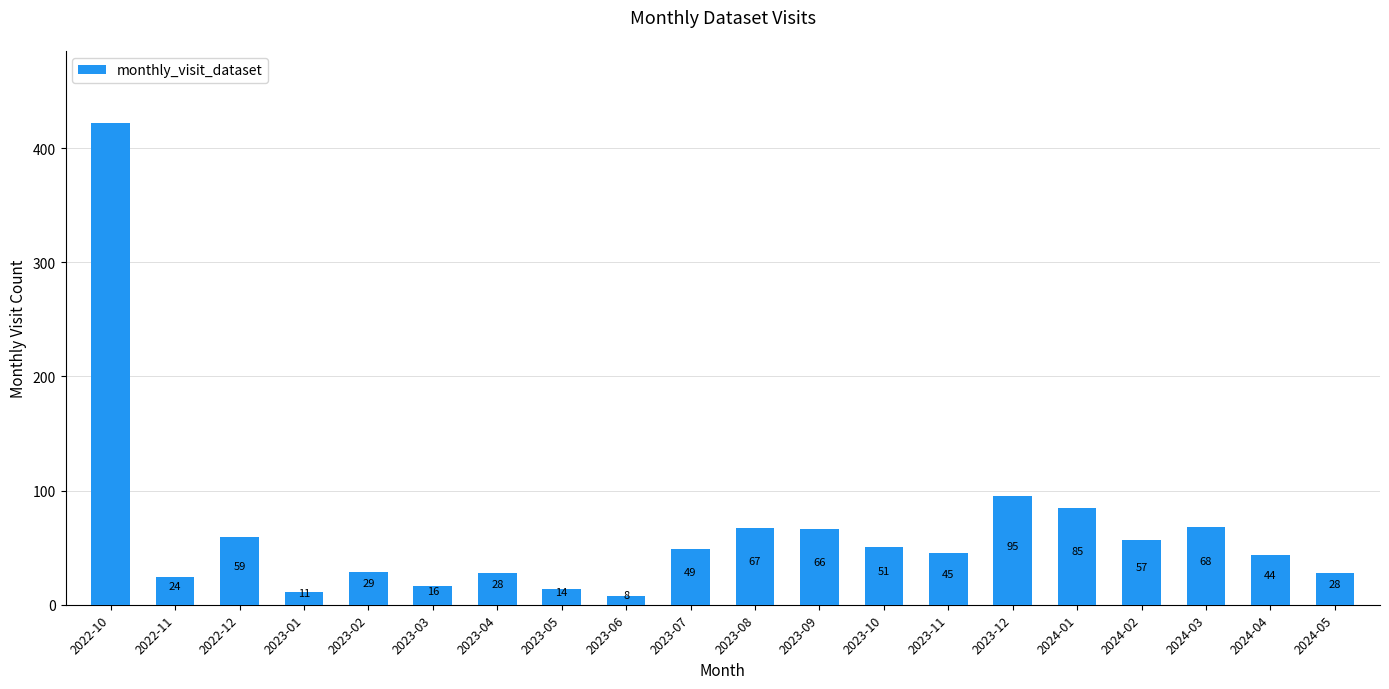

What is the difference between the maximum and minimum values?

414